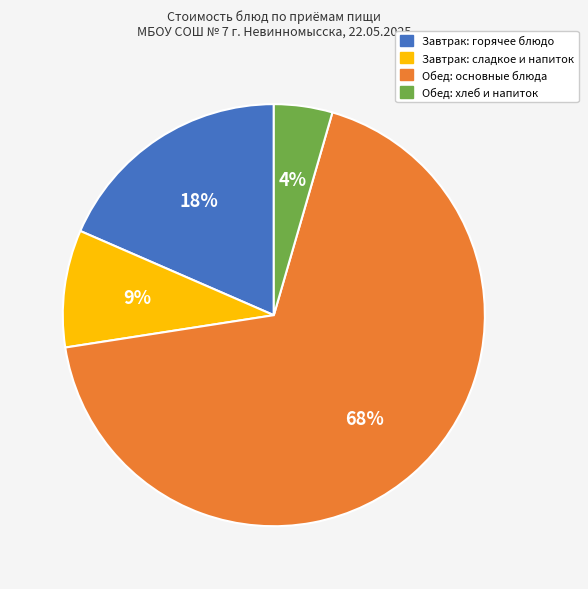

To the nearest percent, what is the average slice percentage?

25%